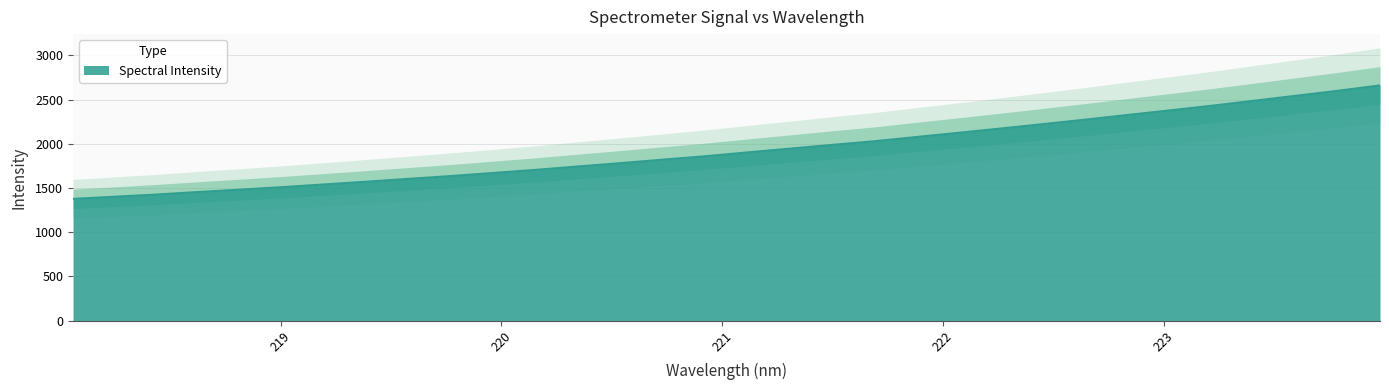

Approximately how many times larger is the value at 223.0264 compared to 222.0721?

1.1